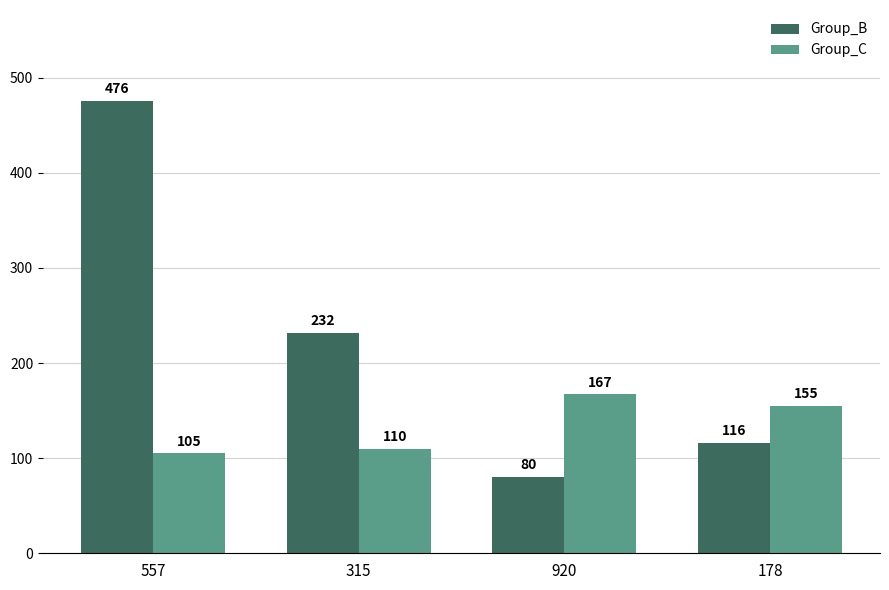

What is the label of the 1st bar from the left?

557